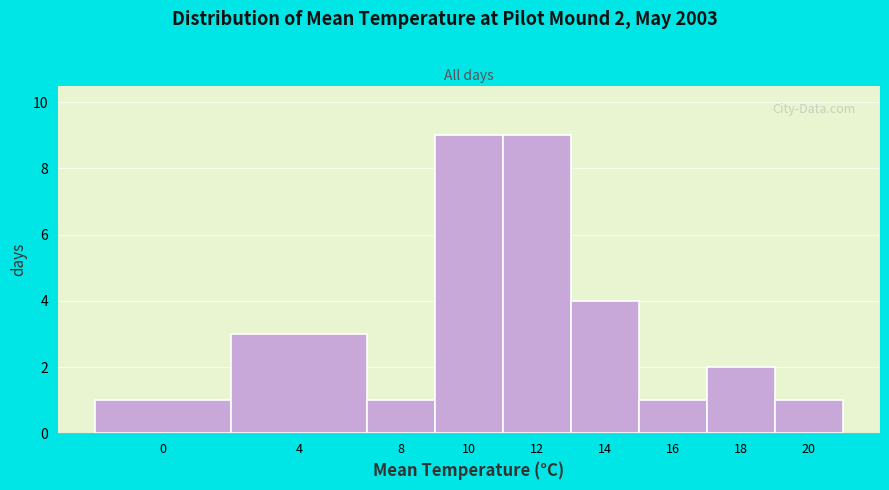

Reading left to right, transcribe all the data shown in this chart.

0=1	4=3	8=1	10=9	12=9	14=4	16=1	18=2	20=1